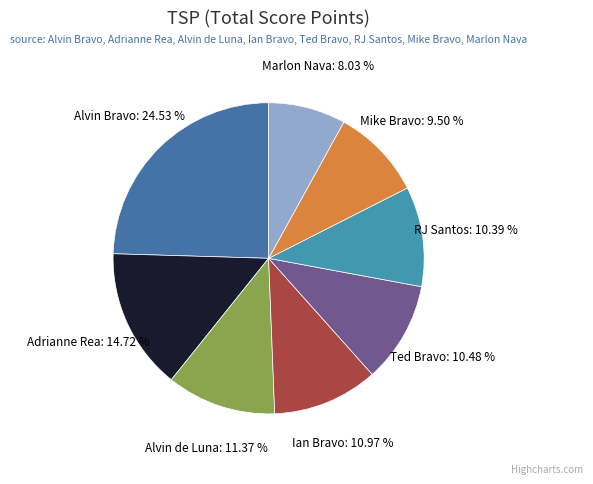

To the nearest percent, what portion does RJ Santos represent?

10%